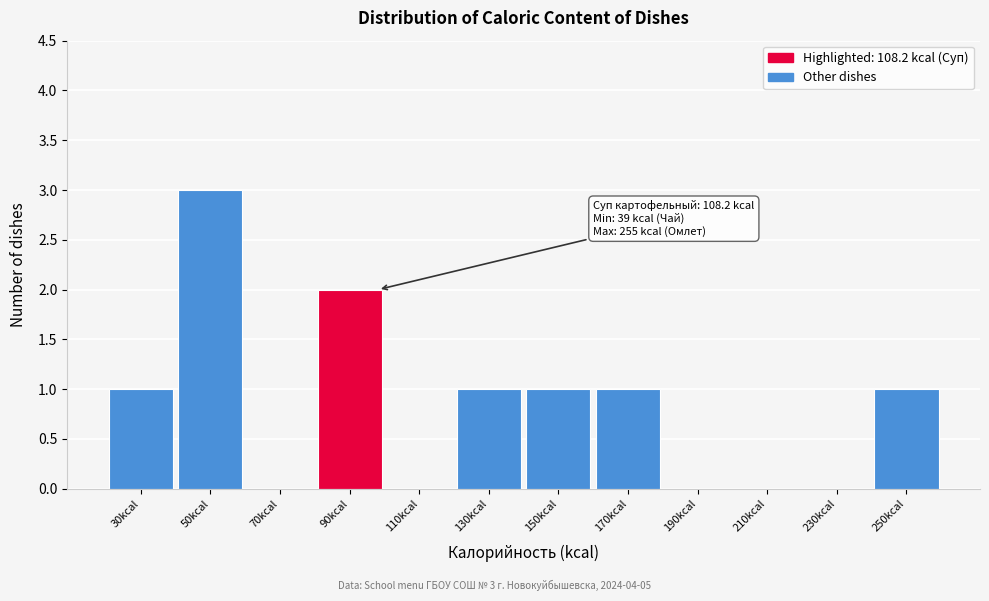

Reading left to right, what are all the values shown in this chart?

30kcal=1	50kcal=3	70kcal=0	90kcal=2	110kcal=0	130kcal=1	150kcal=1	170kcal=1	190kcal=0	210kcal=0	230kcal=0	250kcal=1